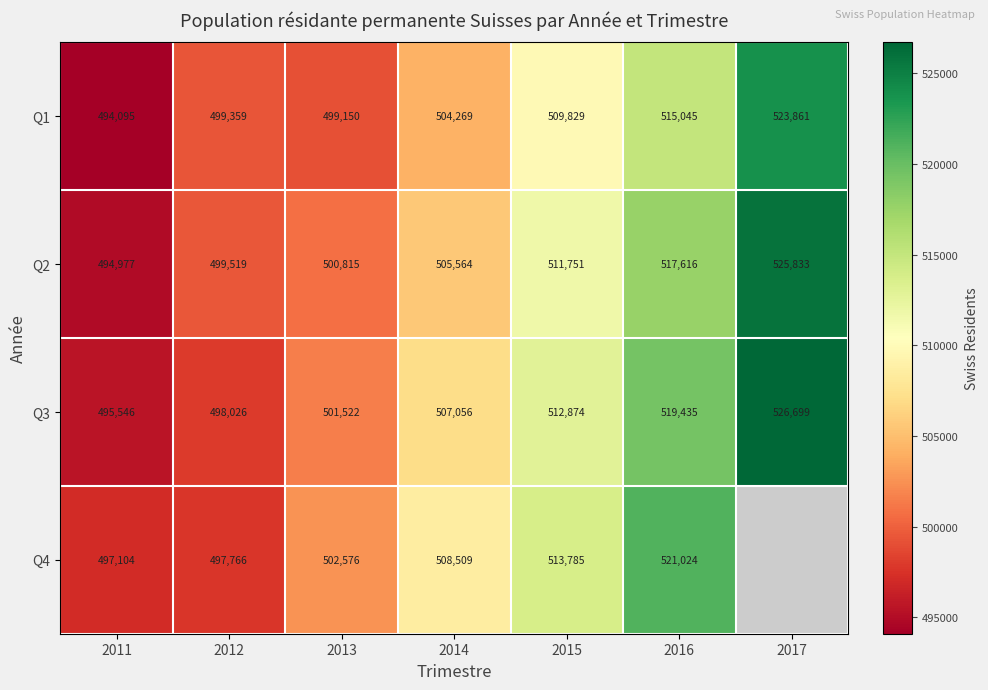

At which label is Q2 closest to 510405?

2015